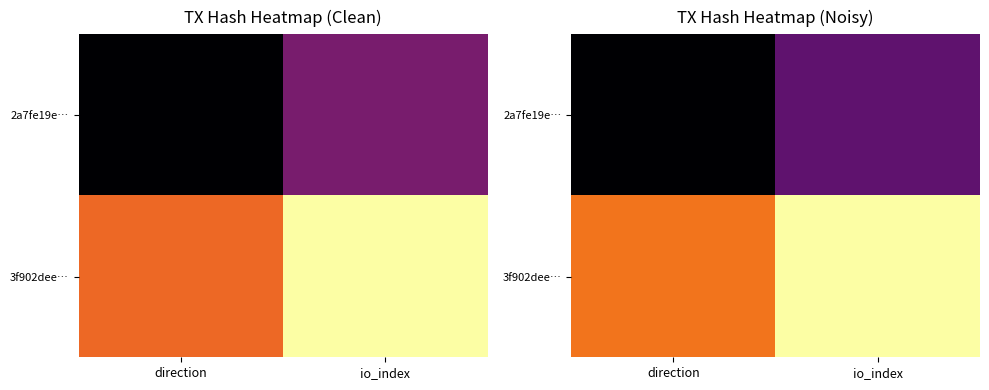

True or false: 3f902dee… has a value of 1.2 at direction.

True